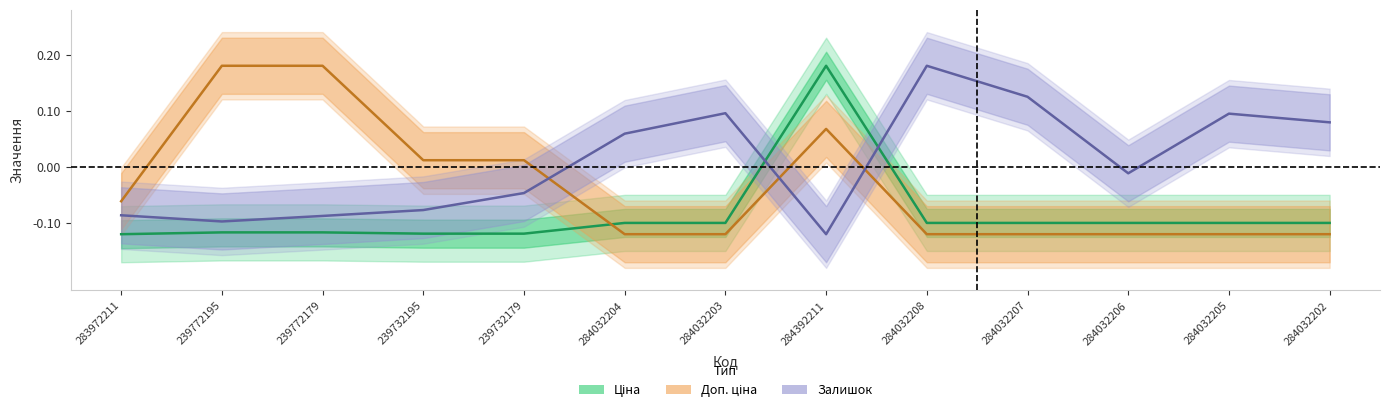

Rank the series by their average value, from lowest to highest.

Ціна, Доп. ціна, Залишок